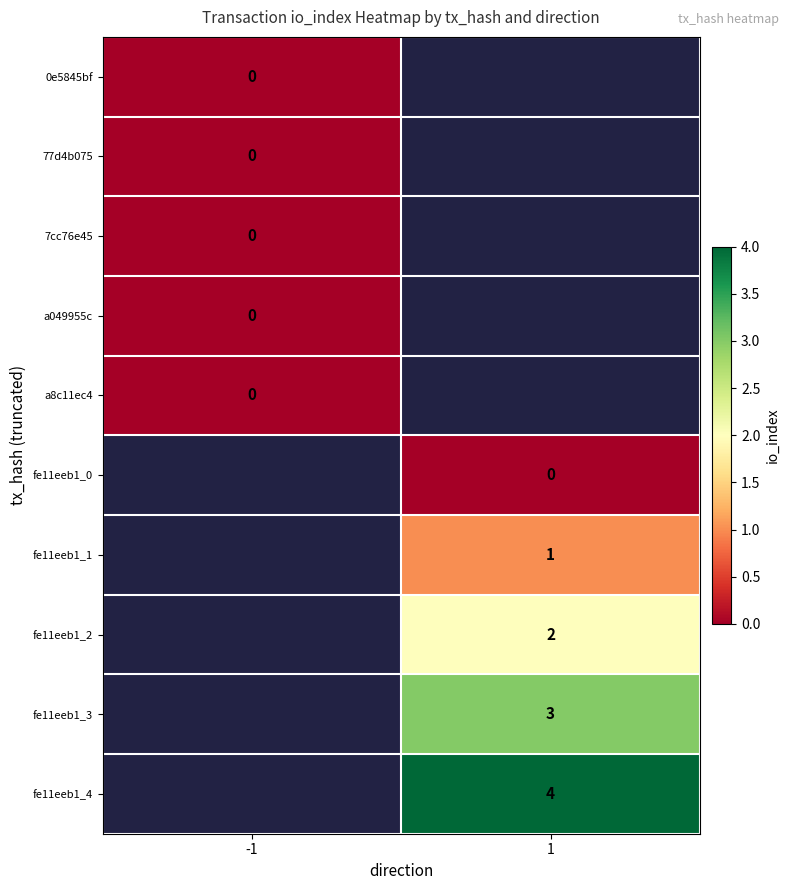

The fe11eeb1_2 series shows 2 at 1. True or false?

True